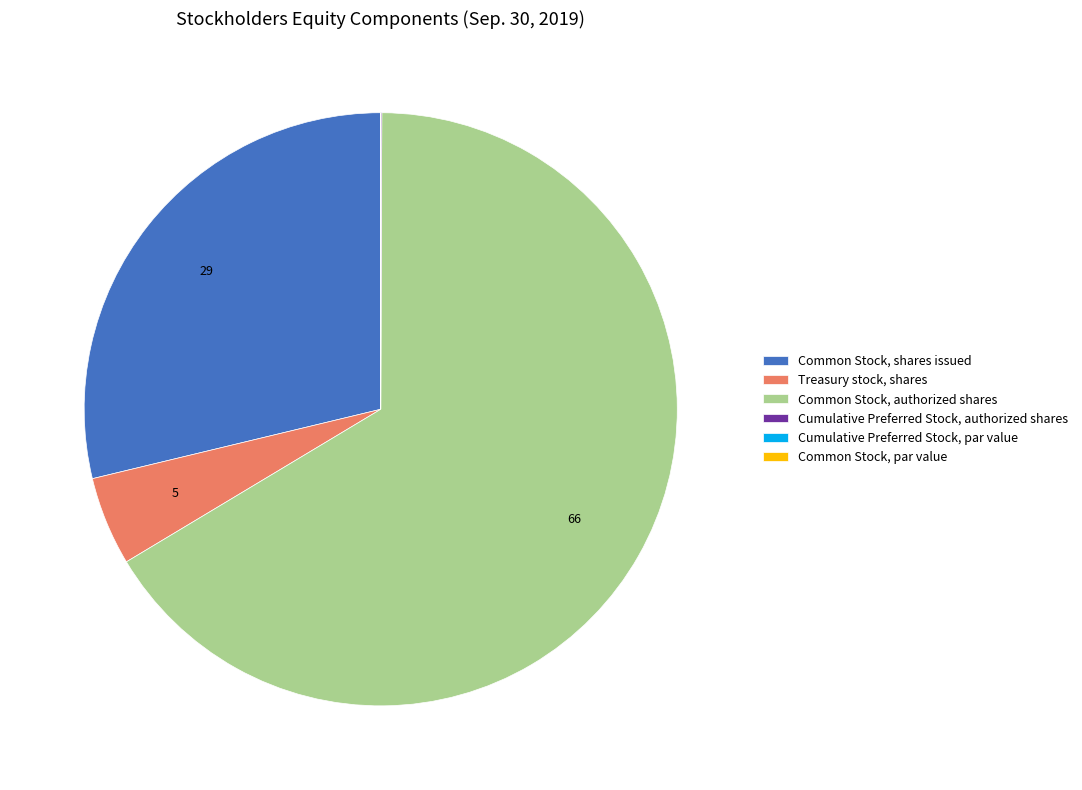

Which has a higher value, Treasury stock, shares or Common Stock, authorized shares?

Common Stock, authorized shares